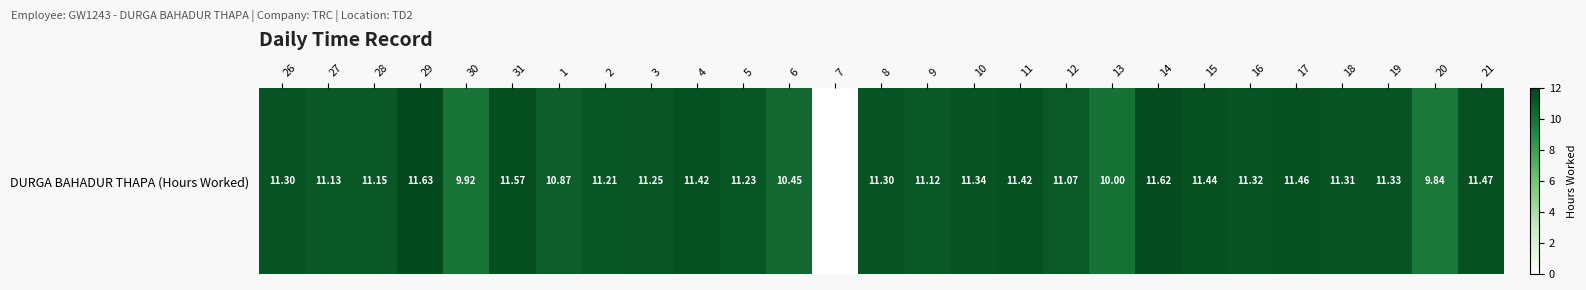

Rank the categories by value from highest to lowest.

29, 14, 31, 21, 17, 15, 4, 11, 10, 19, 16, 18, 26, 8, 3, 5, 2, 28, 27, 9, 12, 1, 6, 13, 30, 20, 7